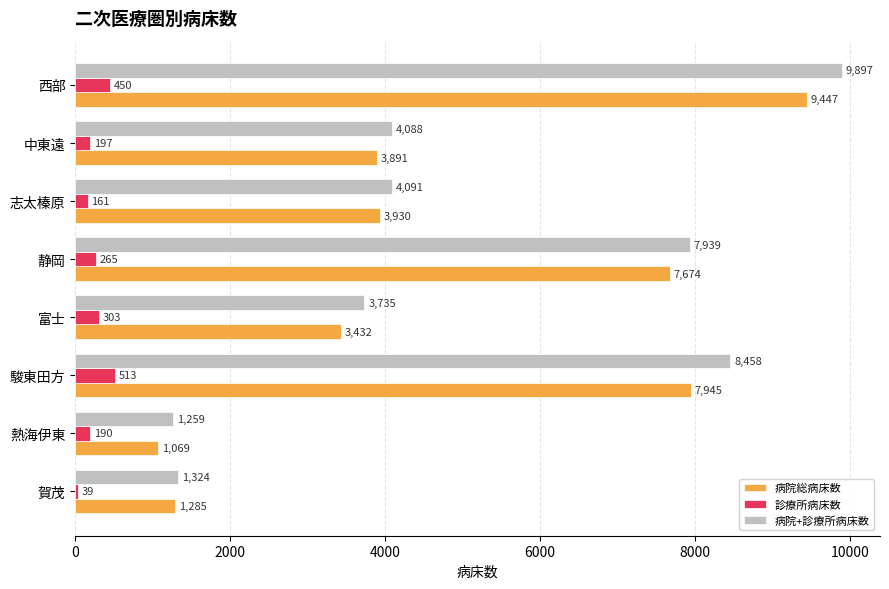

The value of 病院総病床数 at 駿東田方 is 4700. True or false?

False